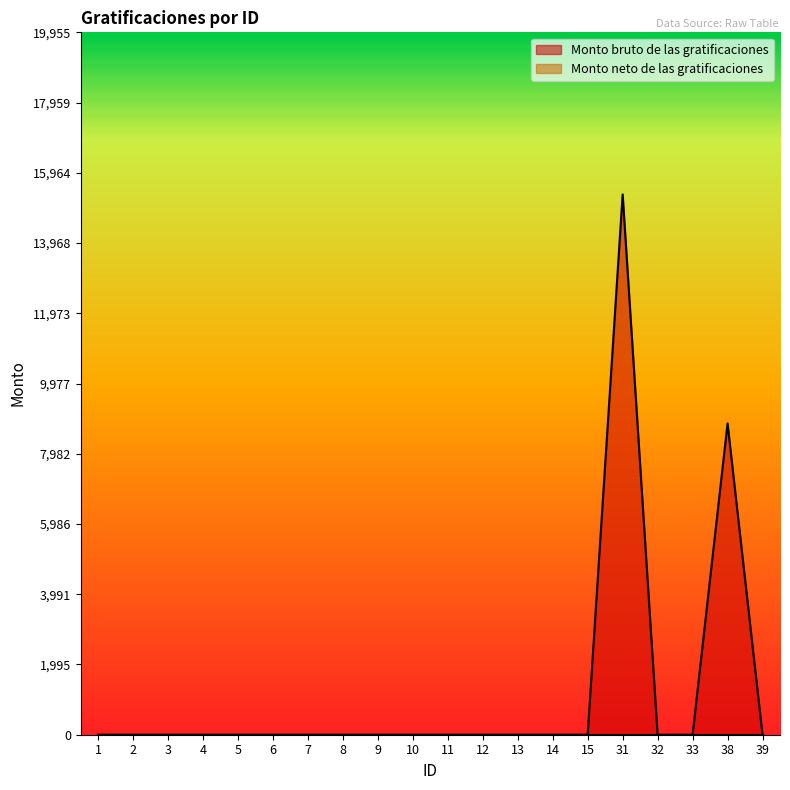

How many lines are shown in the chart?

2